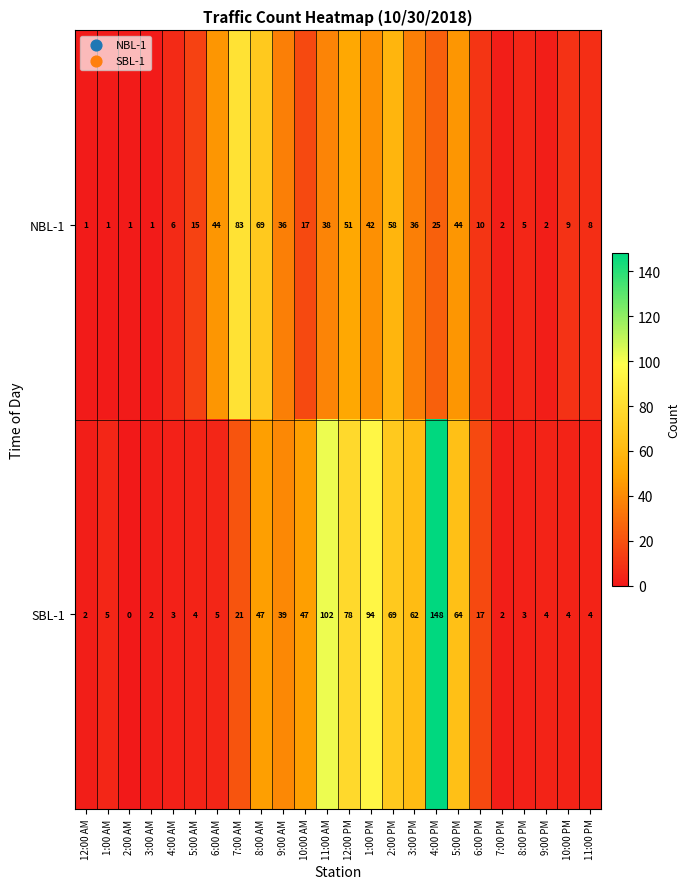

What is the total value across all series at 3:00 PM?

98